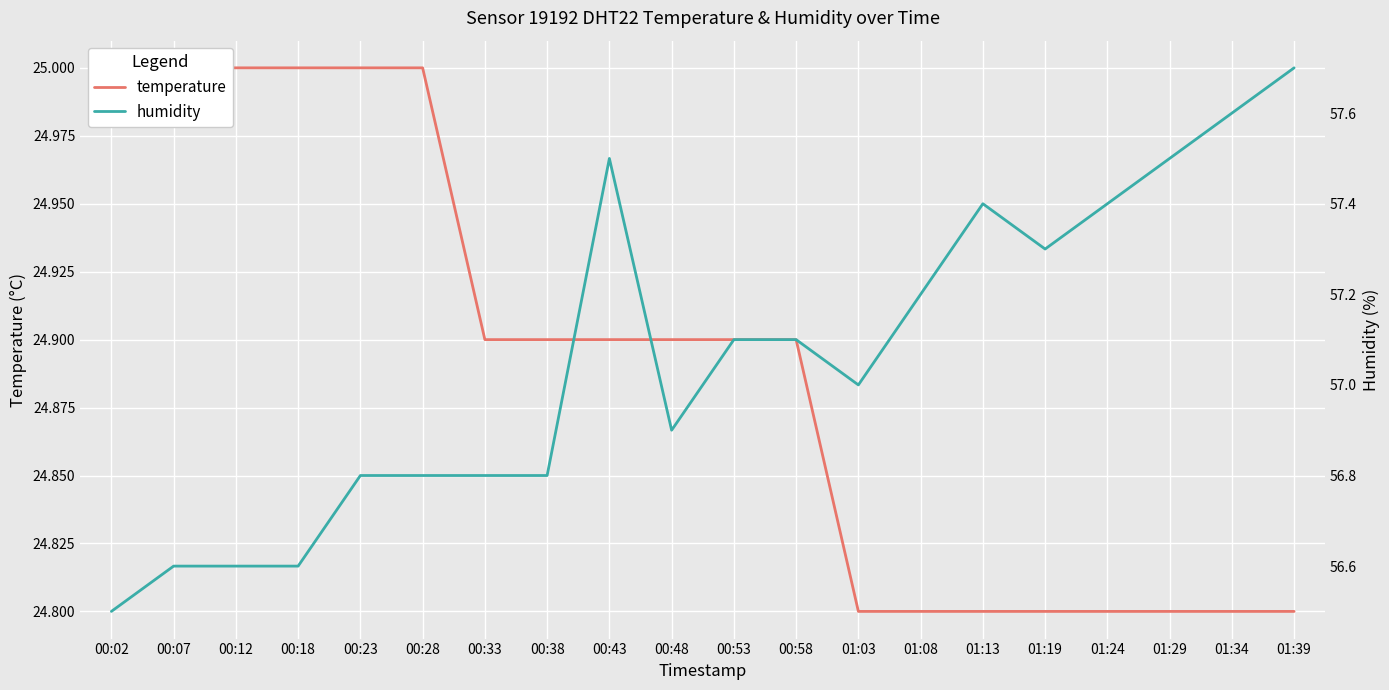

Which series has the largest range (max minus min)?

humidity